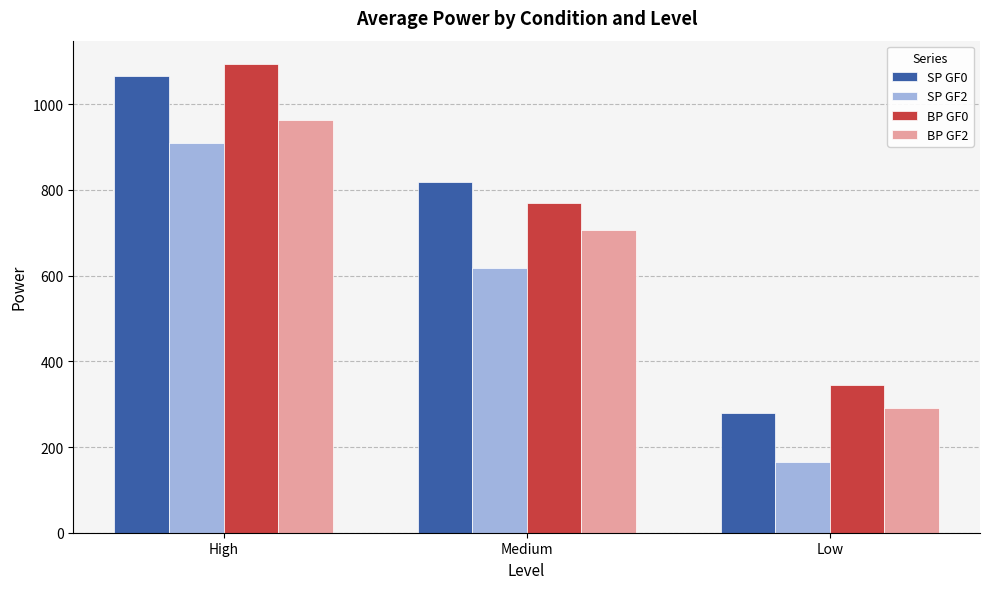

Which series has the widest spread of values?

SP GF0